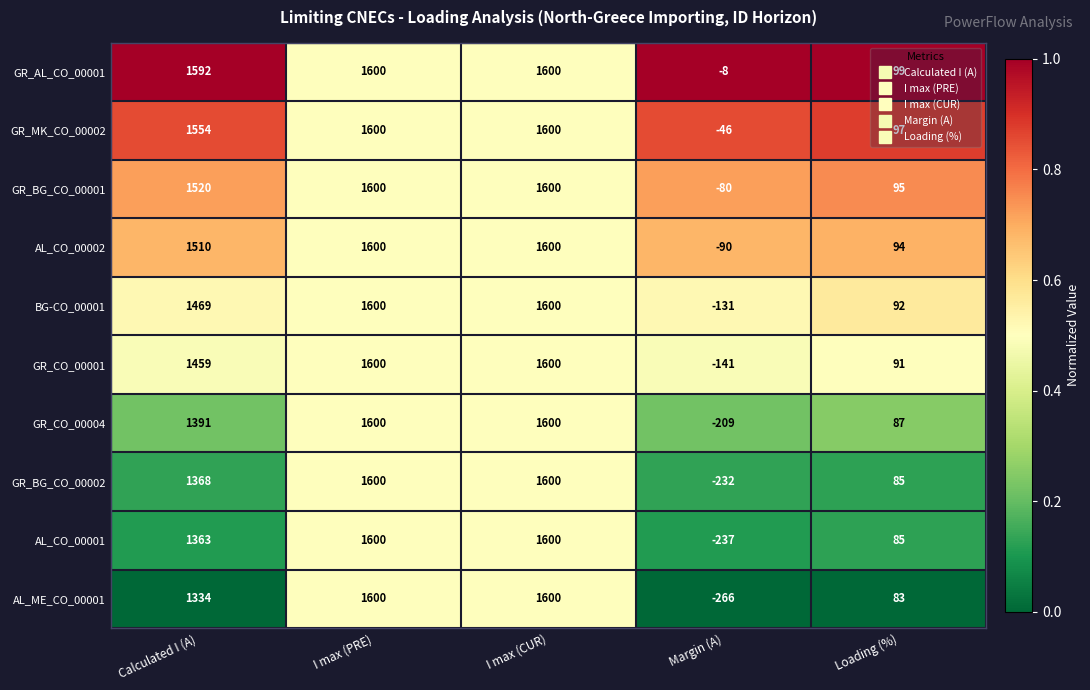

Which series has the widest spread of values?

AL_ME_CO_00001